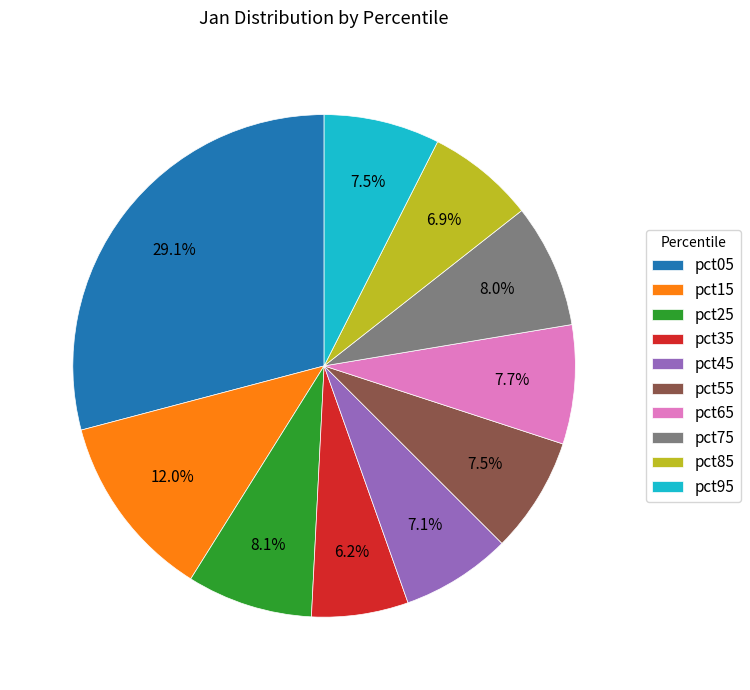

Which has a higher value, pct15 or pct95?

pct15